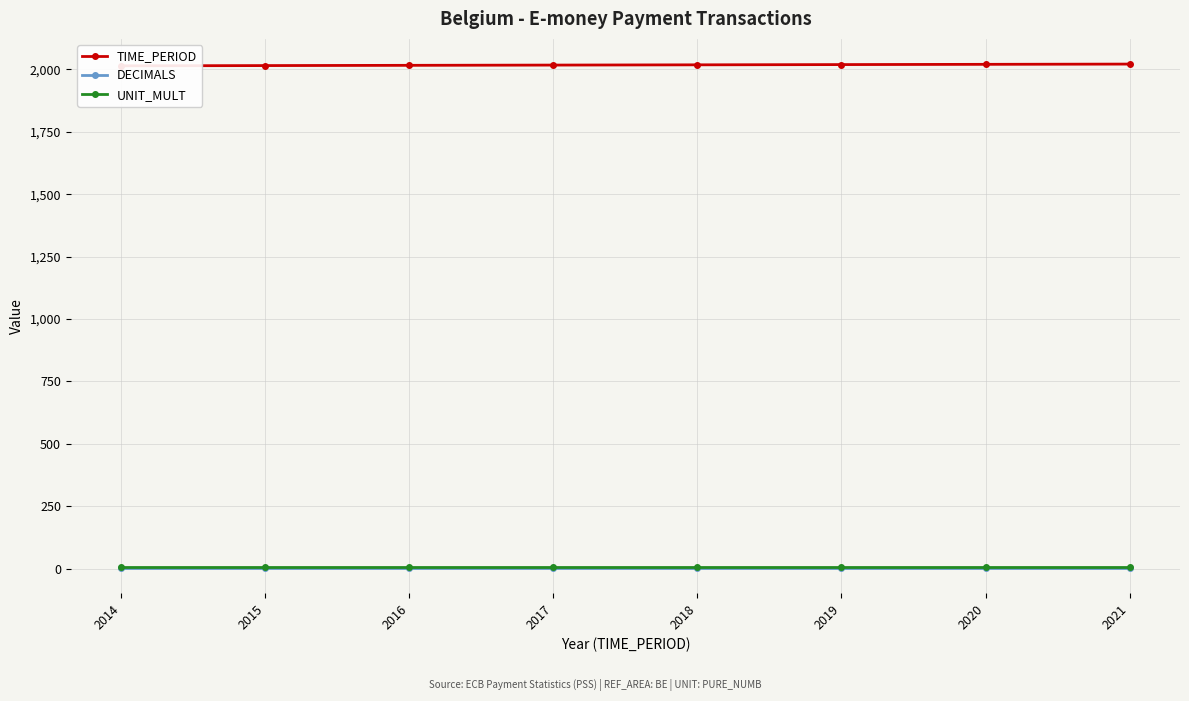

Which has a higher value, 2014 or 2021?

2021